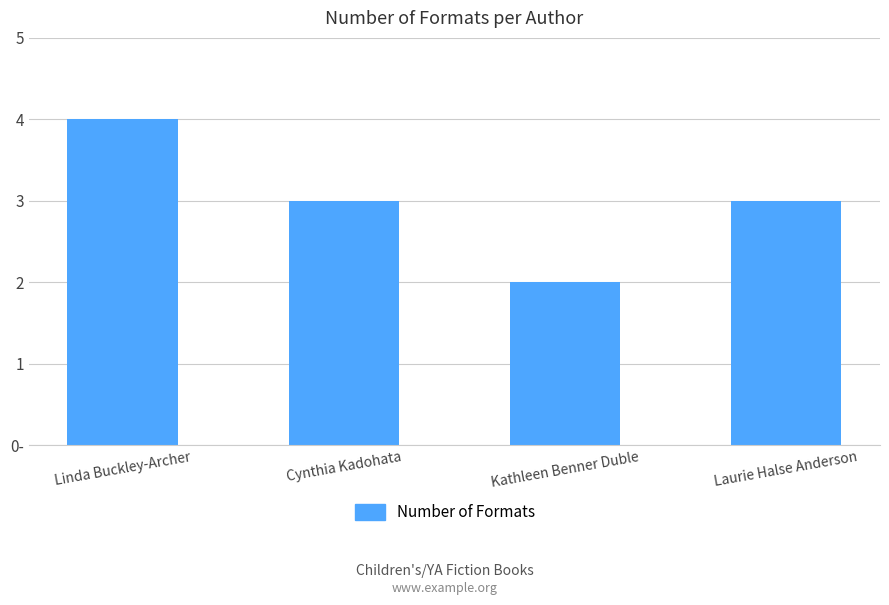

What is the maximum value shown in the chart?

4